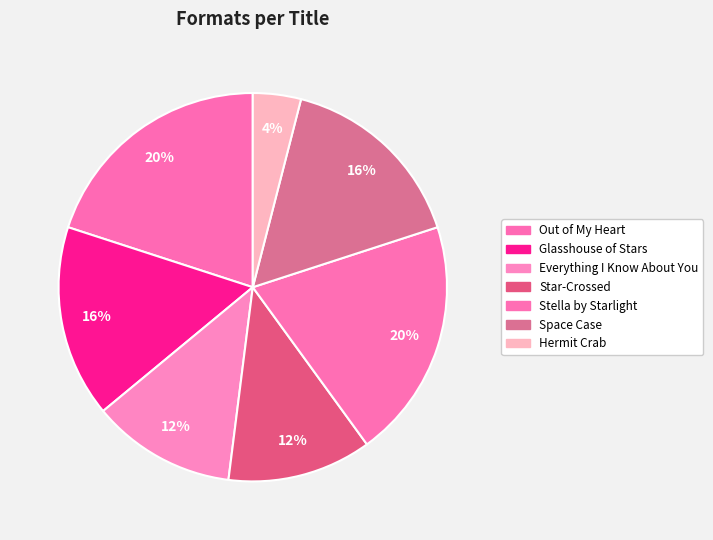

Approximately how many times larger is the value at Glasshouse of Stars compared to Star-Crossed?

1.3